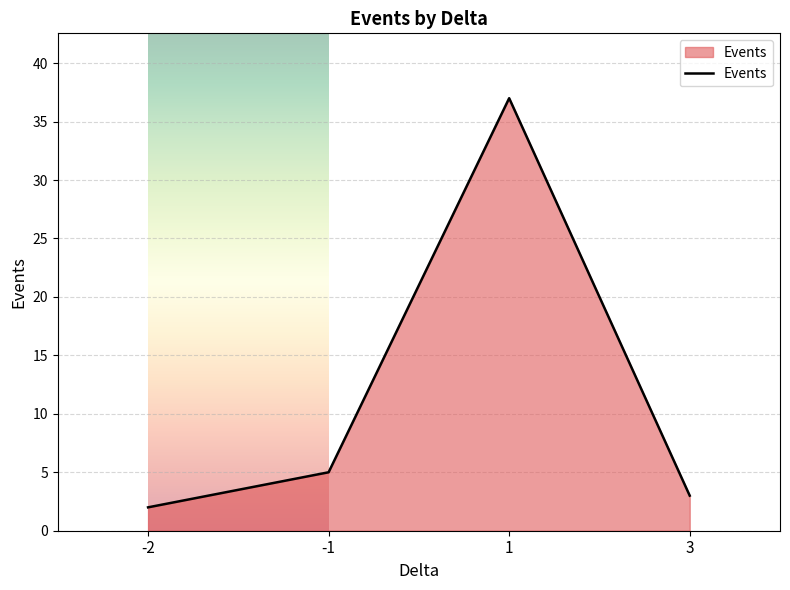

What is the sum of all values?

47